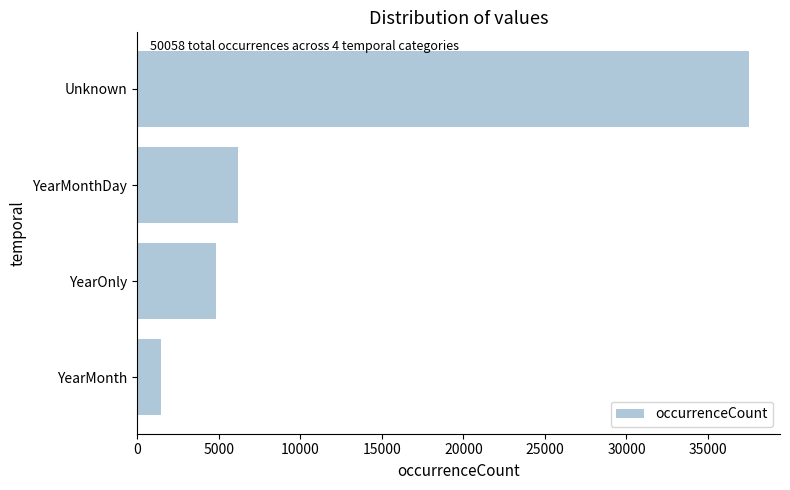

Which label corresponds to the largest value in the chart?

Unknown